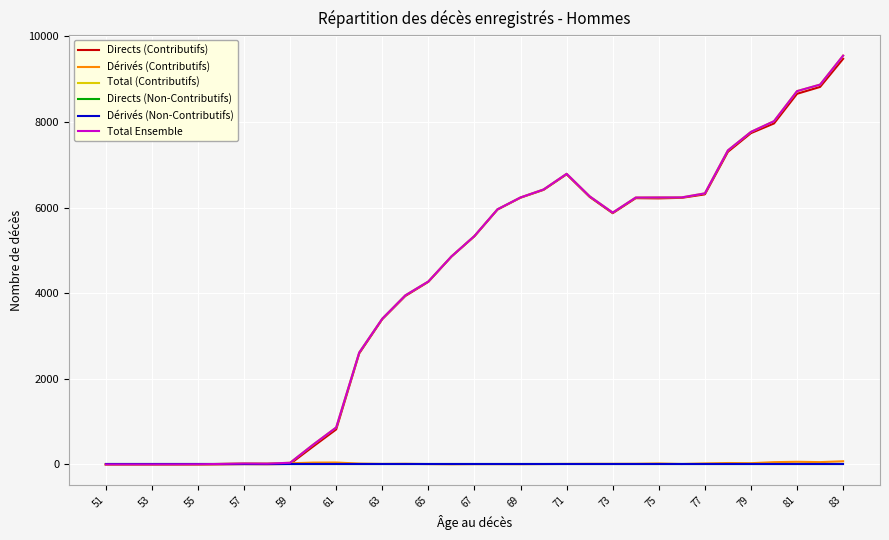

Does the chart display data point markers on the line(s)?

No